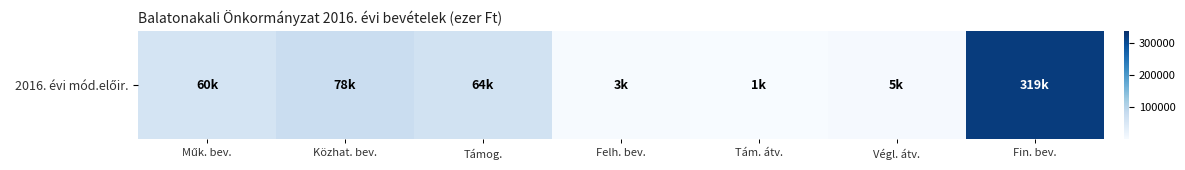

Between Műk. bev. and Fin. bev., which is larger?

Fin. bev.